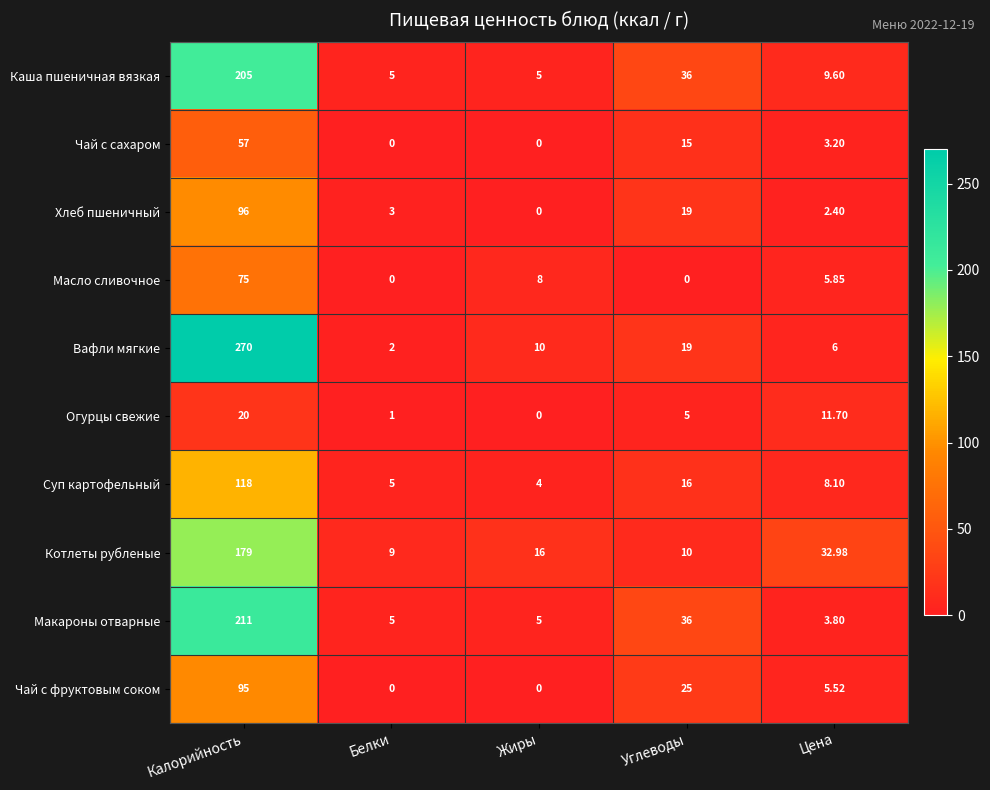

List the series in order of their peak value, lowest first.

Огурцы свежие, Чай с сахаром, Масло сливочное, Чай с фруктовым соком, Хлеб пшеничный, Суп картофельный, Котлеты рубленые, Каша пшеничная вязкая, Макароны отварные, Вафли мягкие